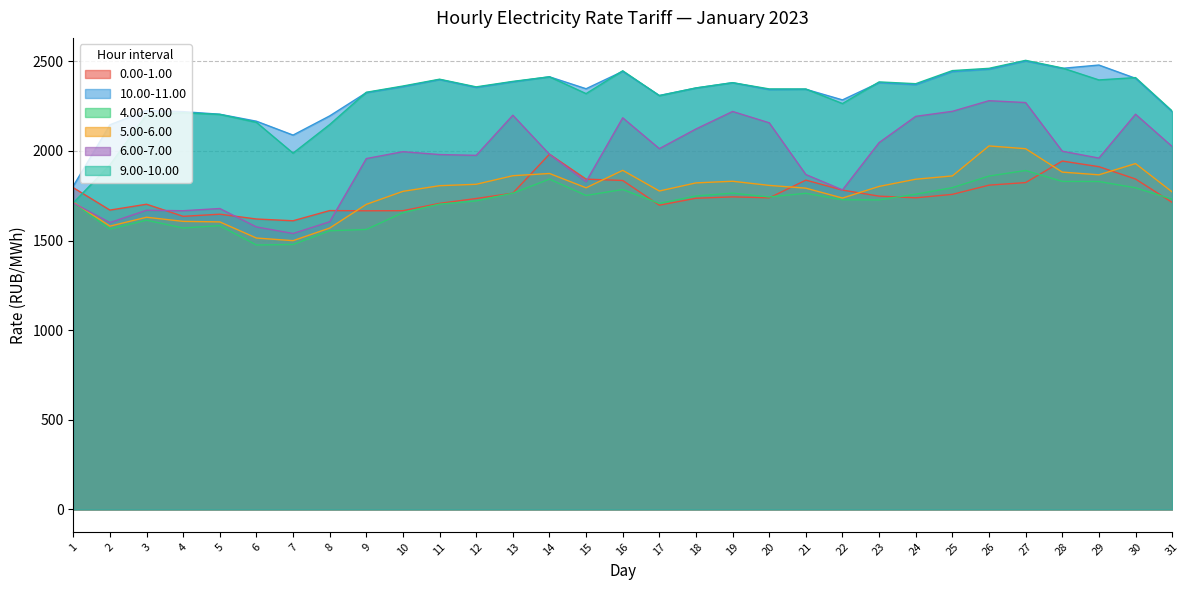

At which label does 6.00-7.00 first exceed 1981?

10